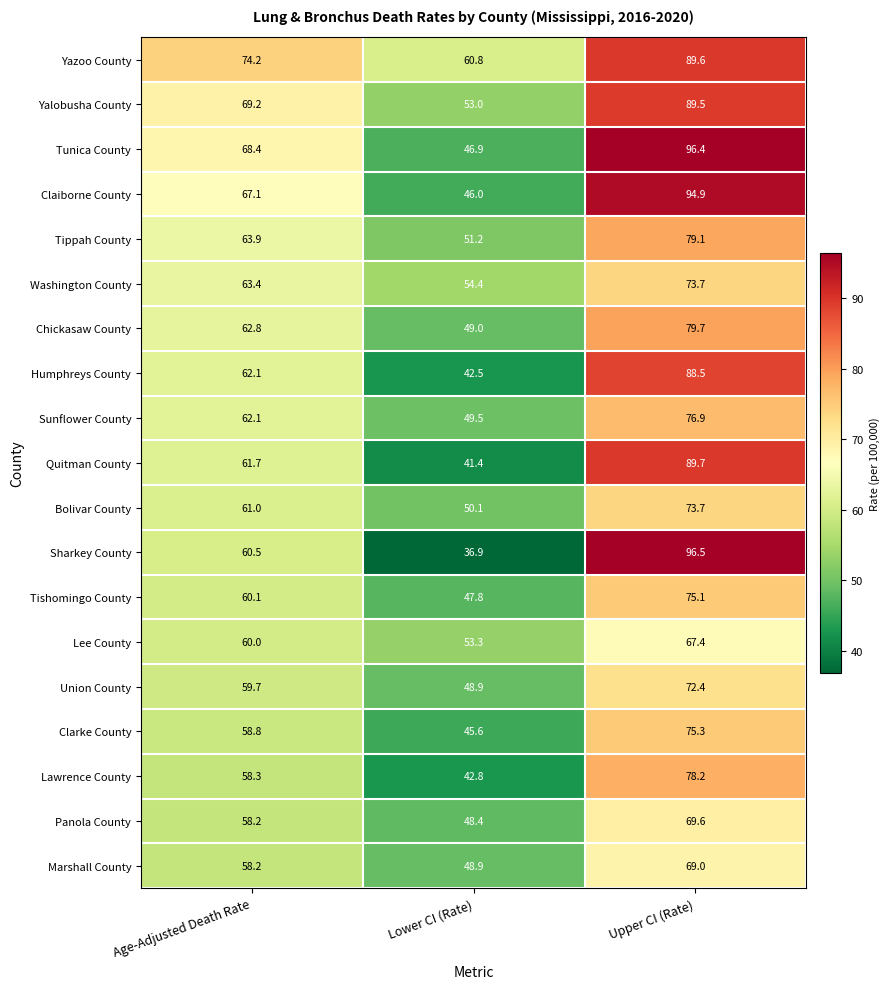

What is the smallest value displayed?

36.9